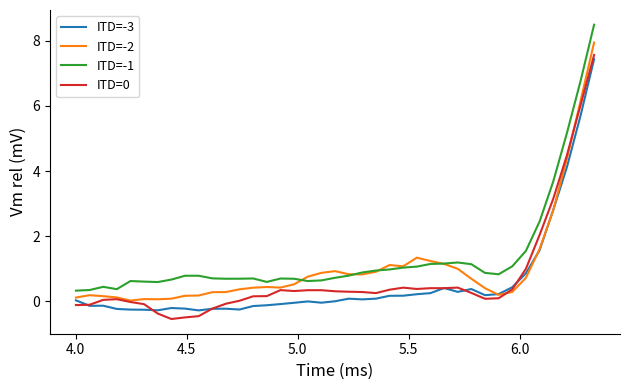

What is the greatest value displayed?

8.5